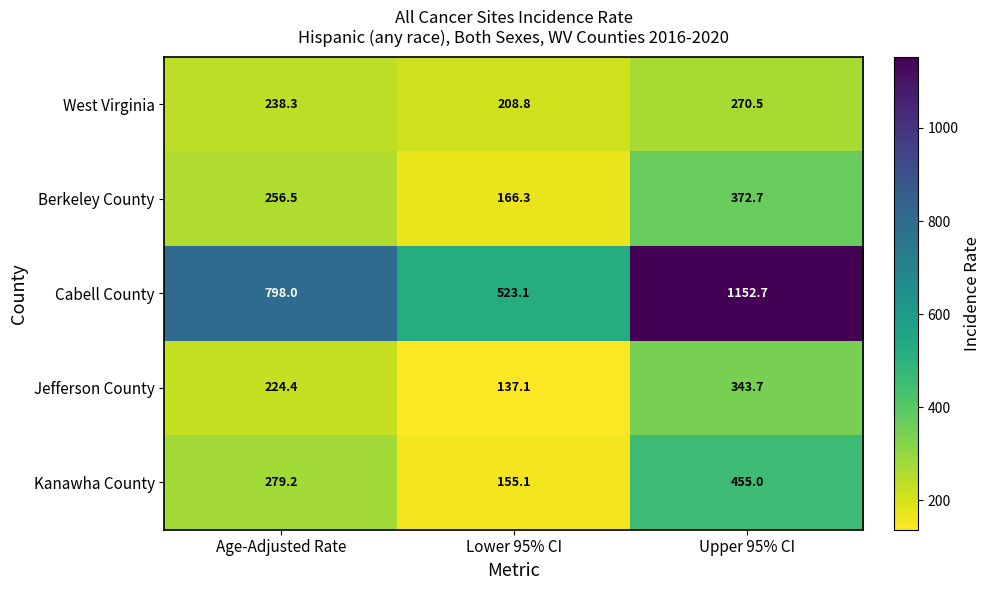

What is the difference between the highest and lowest values at Age-Adjusted Rate?

573.6